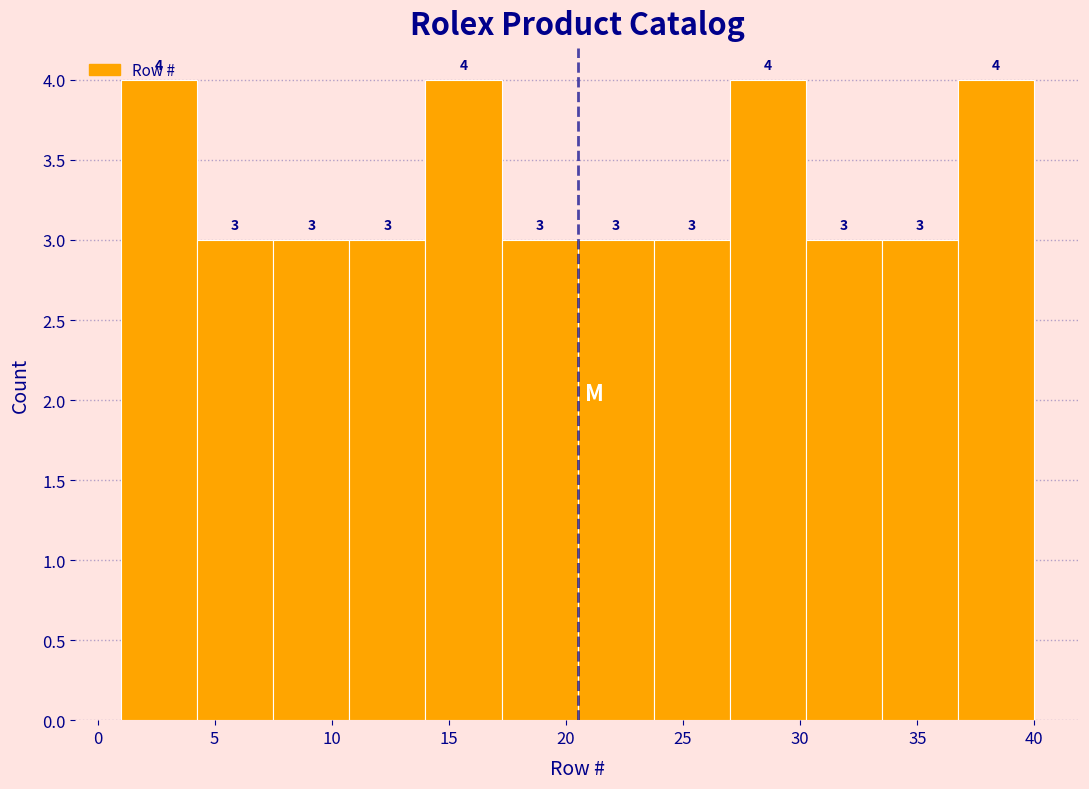

How tall is the bar that spans 23.75 to 27.00 on the x-axis? The bar edges are not printed on the chart, so give them approximately, as read against the axis.

3